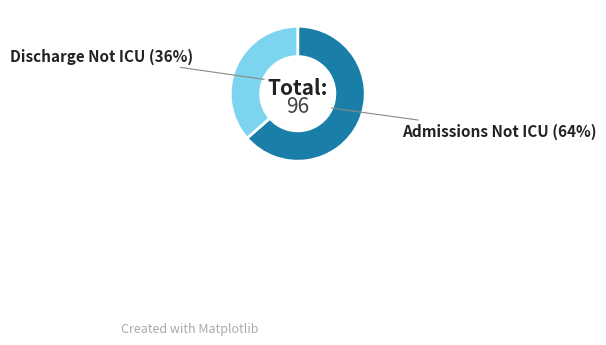

To the nearest percent, what is the average slice percentage?

50%